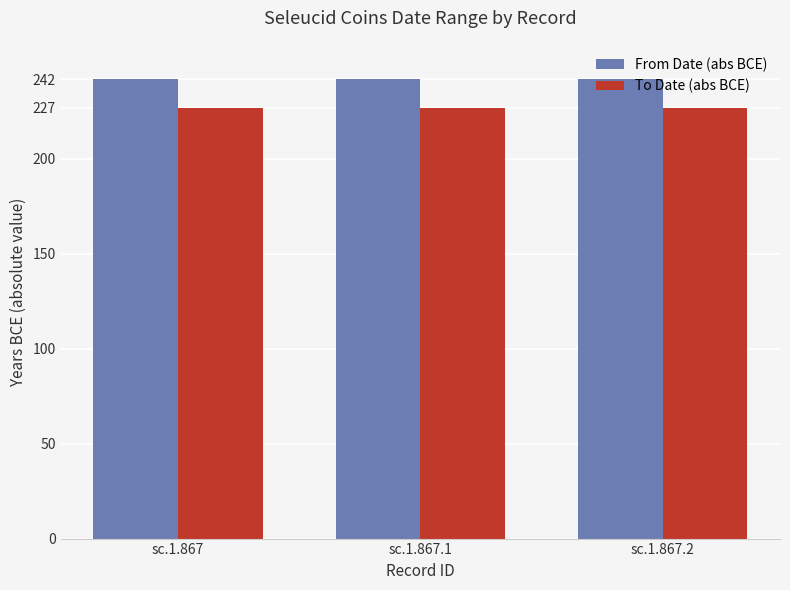

What is the value of the To Date (abs BCE) bar at the 1st from the left?

227